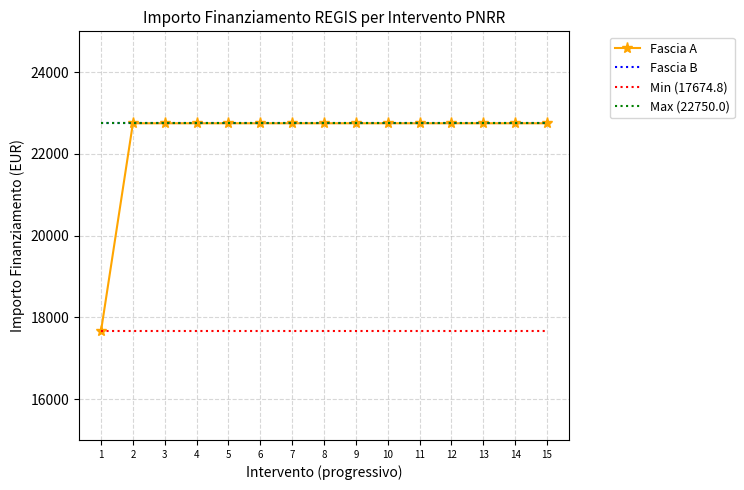

Is it true that Max (22750.0) equals 22750.0 at 6?

True